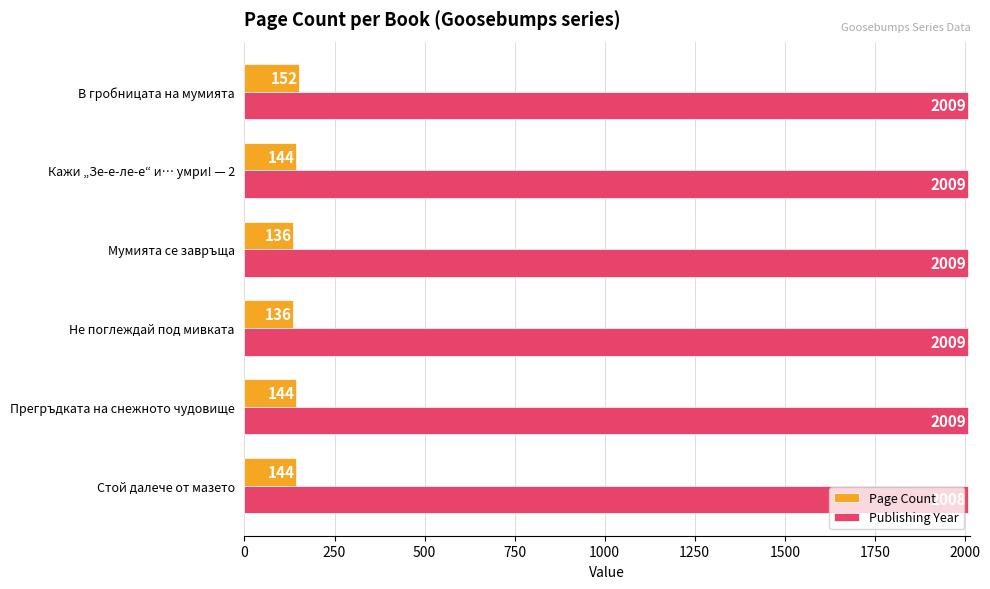

Which category has the highest value in the Page Count series?

В гробницата на мумията